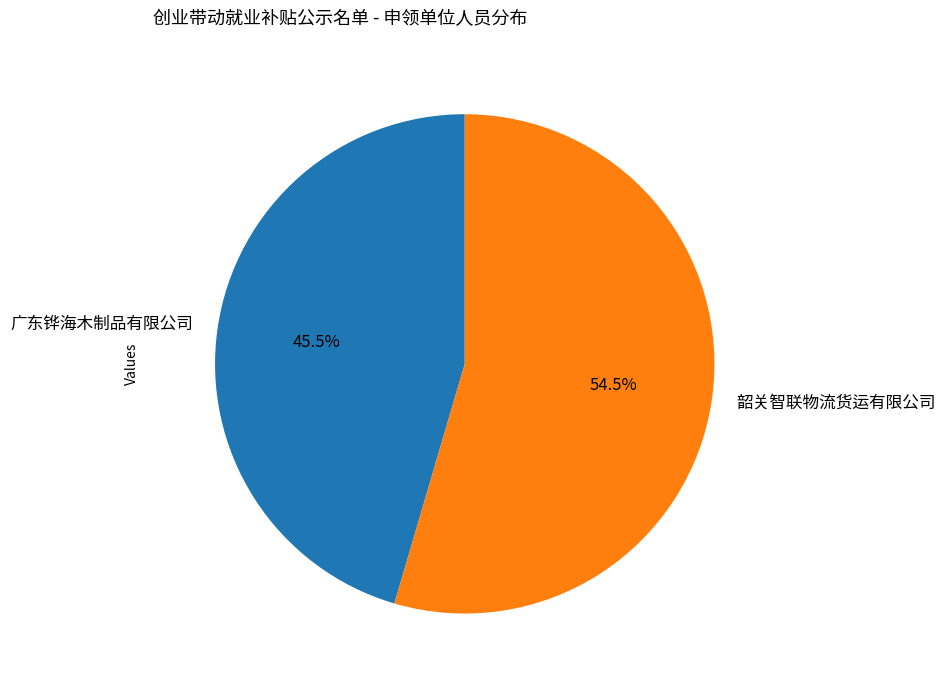

Which slice is the smallest?

广东铧海木制品有限公司